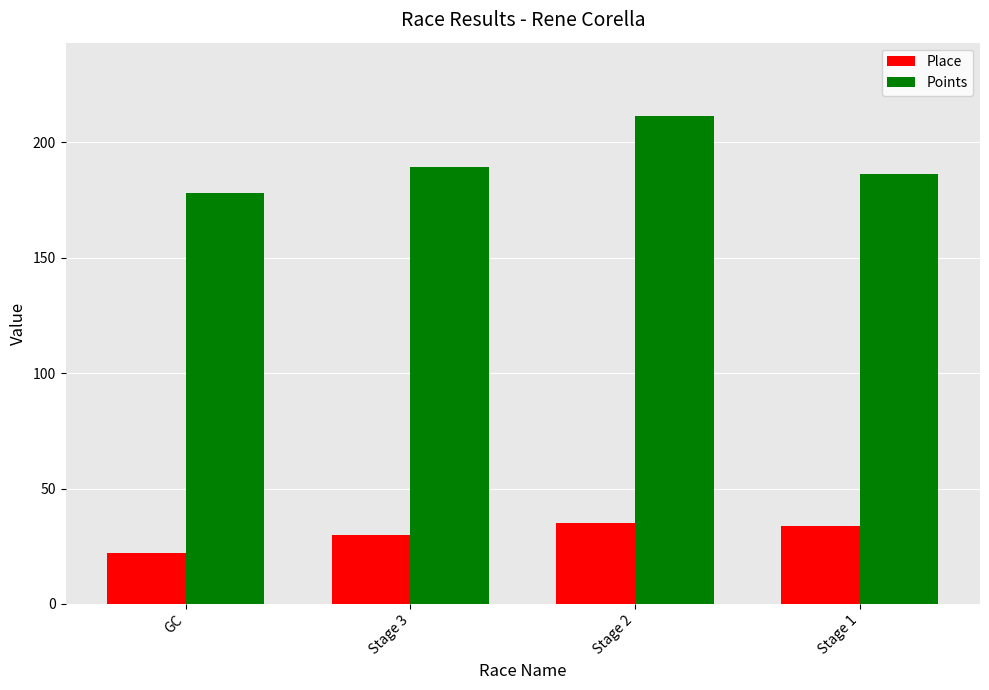

True or false: Place has a value of 7.7 at Stage 2.

False